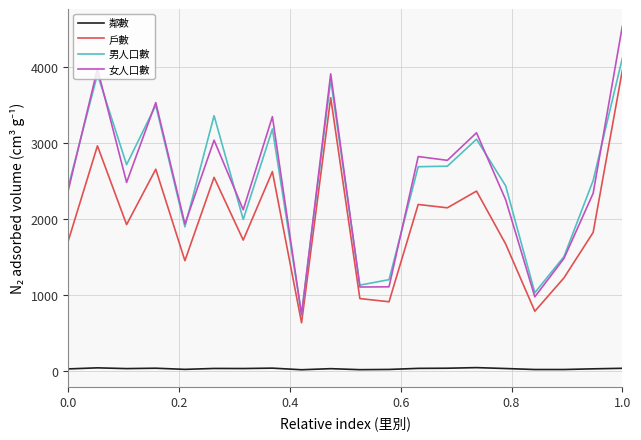

What is the maximum value shown in the chart?

4535